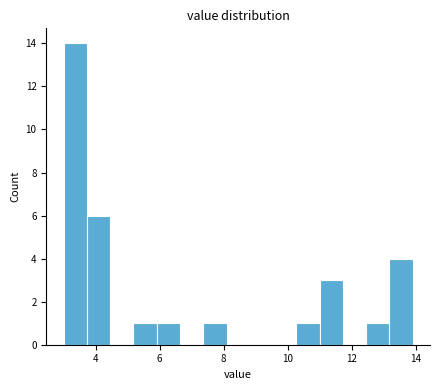

Read against the x-axis, roughly where is the centre of the tallest bar?

3.4